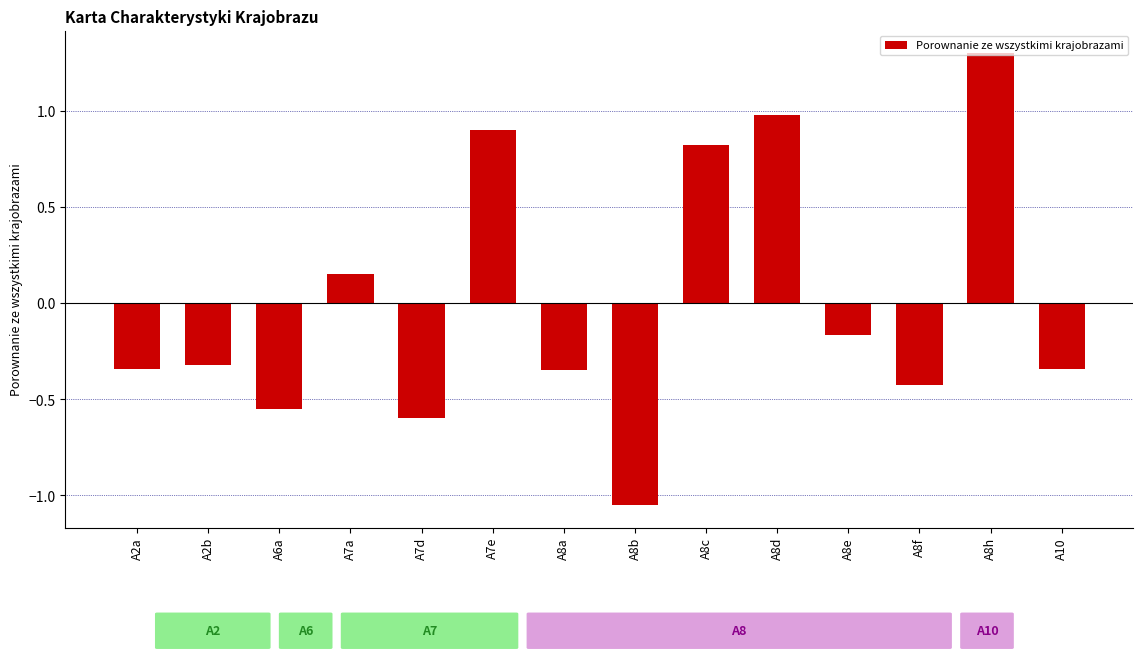

Are the bars grouped side by side (vs. stacked)?

No